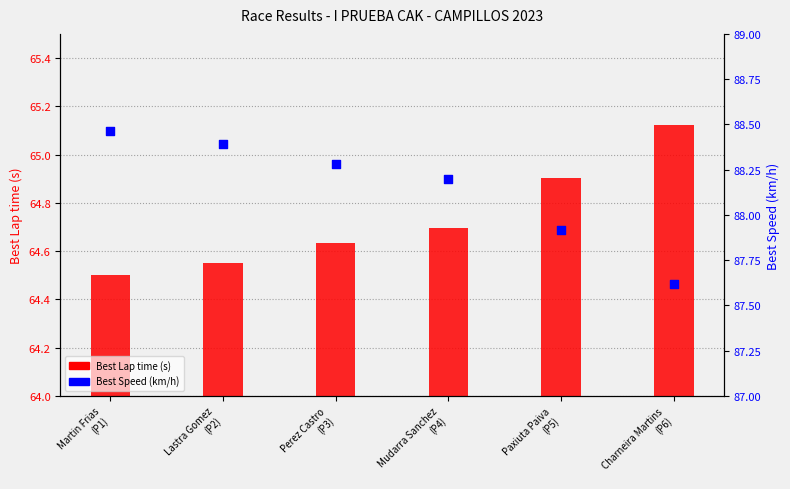

Which series reaches the minimum Y coordinate?

Best Lap time (s)